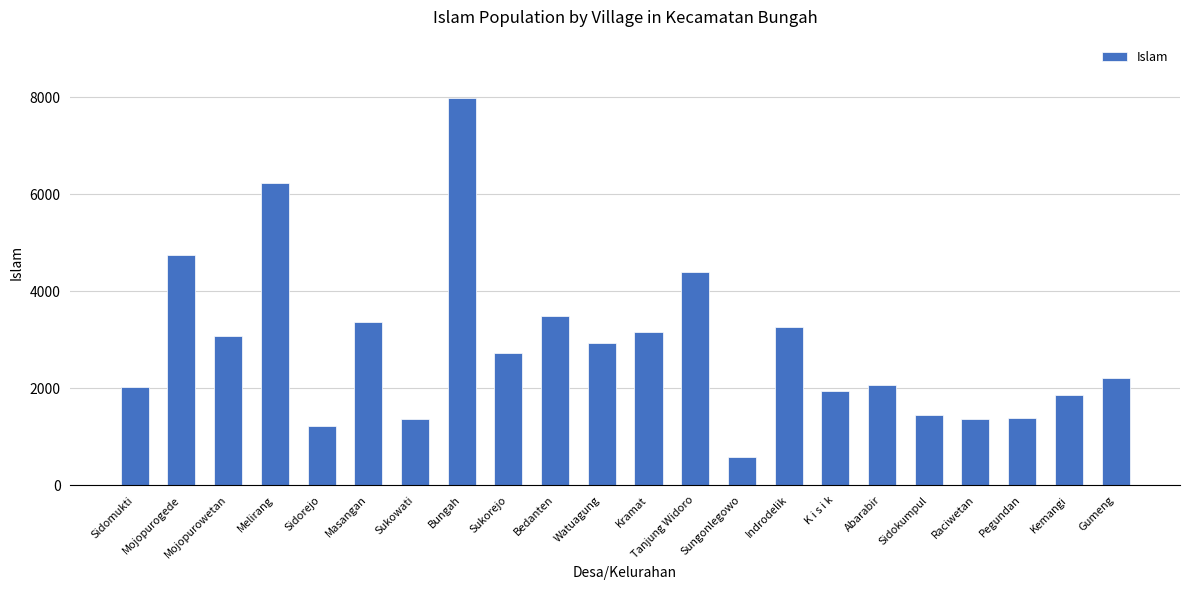

What is the change in value from Indrodelik to Kemangi?

-1398